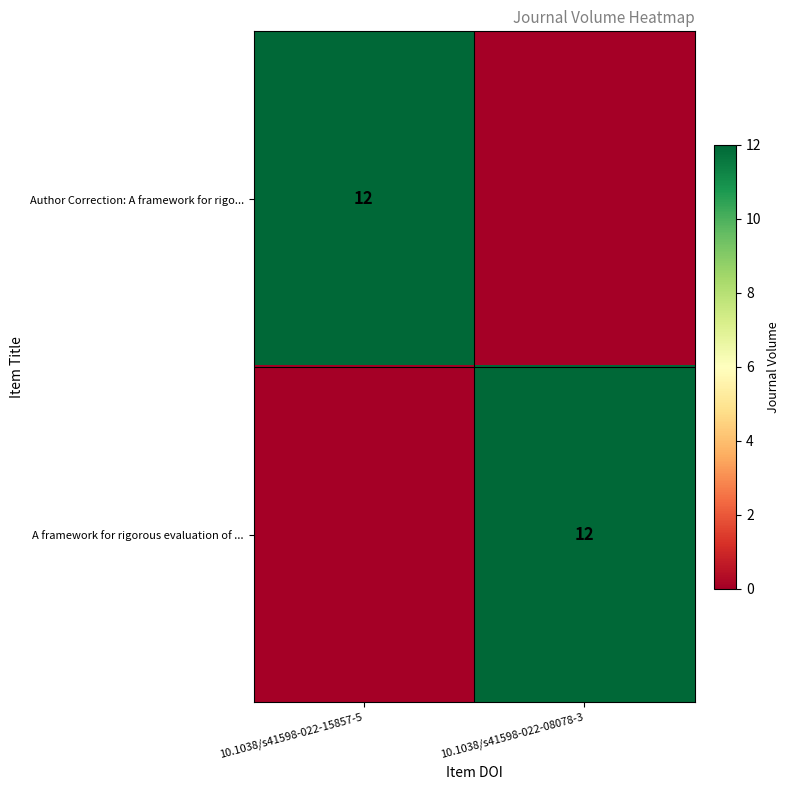

What is the total value across all series at 10.1038/s41598-022-15857-5?

12